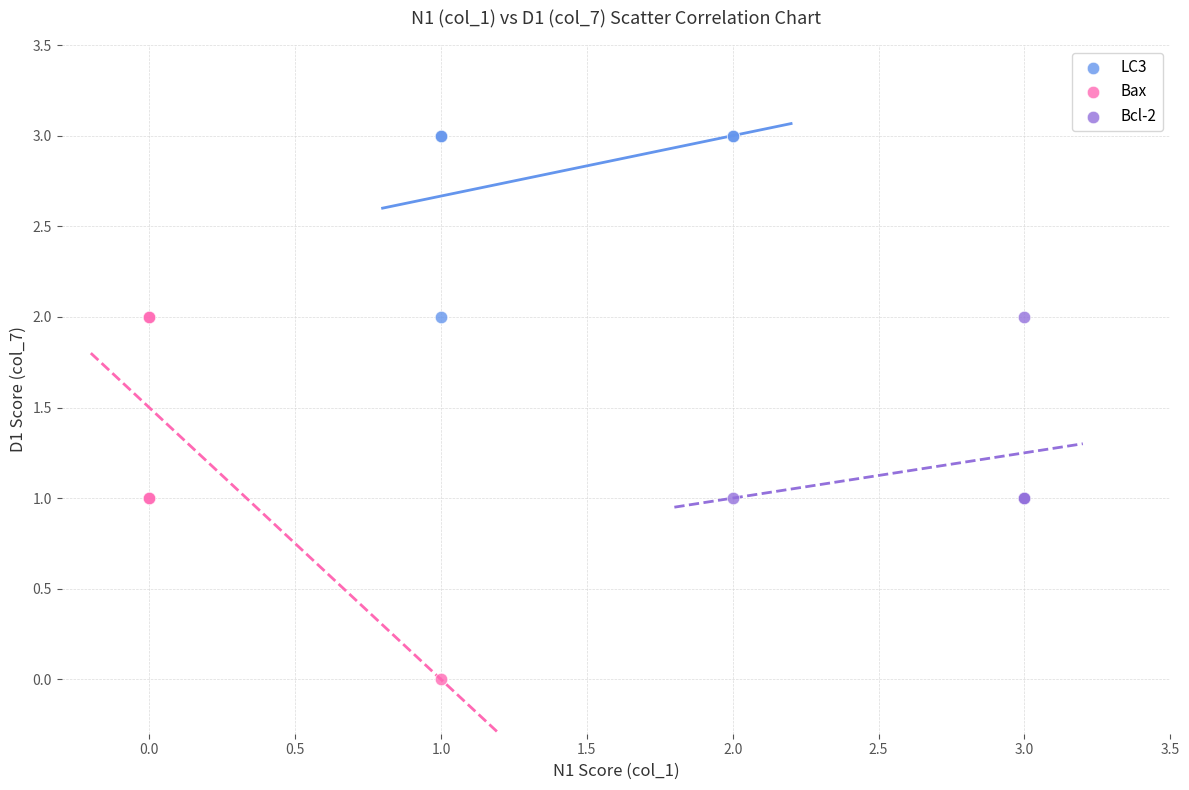

Which series reaches the minimum Y coordinate?

Bax